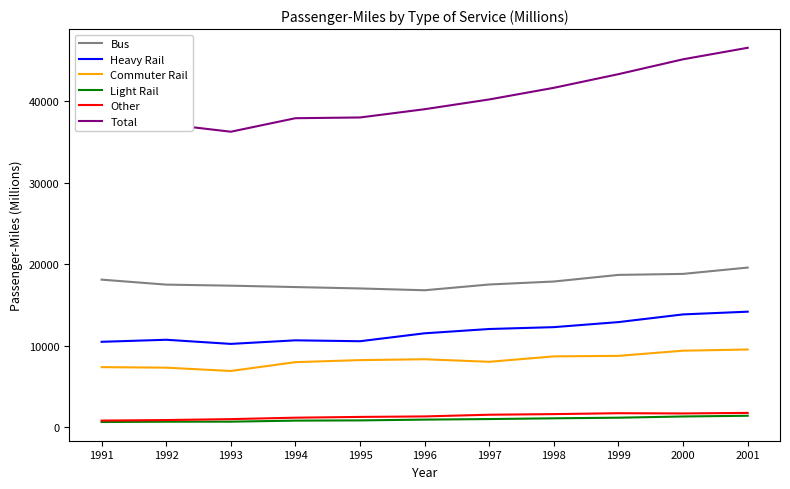

Is the value of Heavy Rail at 1999 greater than the value of Total at 1993?

No